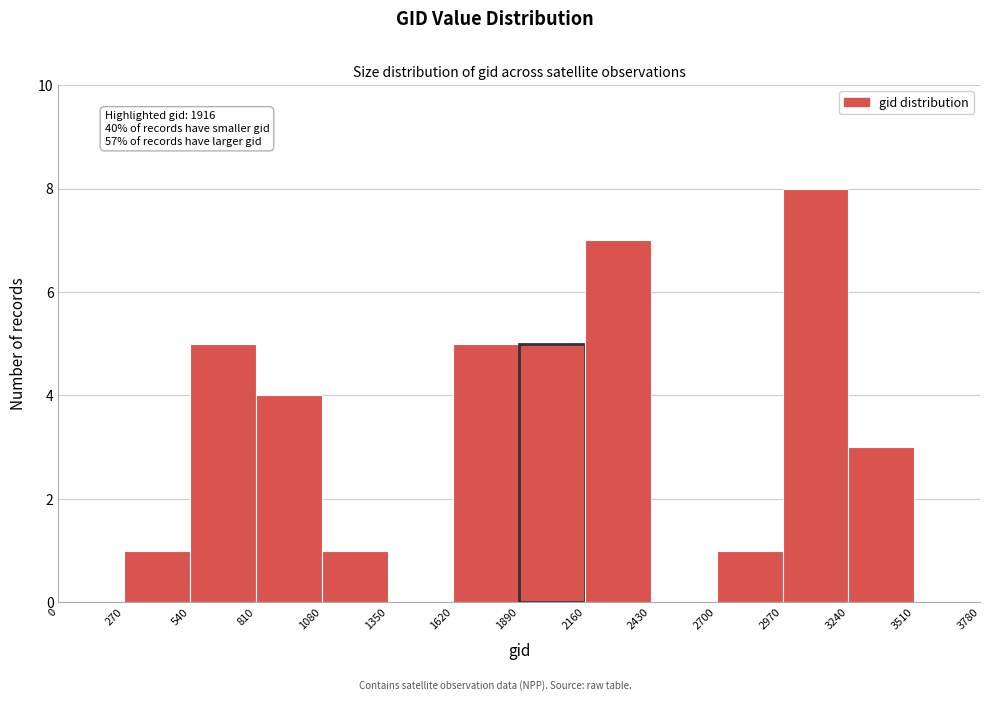

Which range on the x-axis has the tallest bar?

2970 to 3240